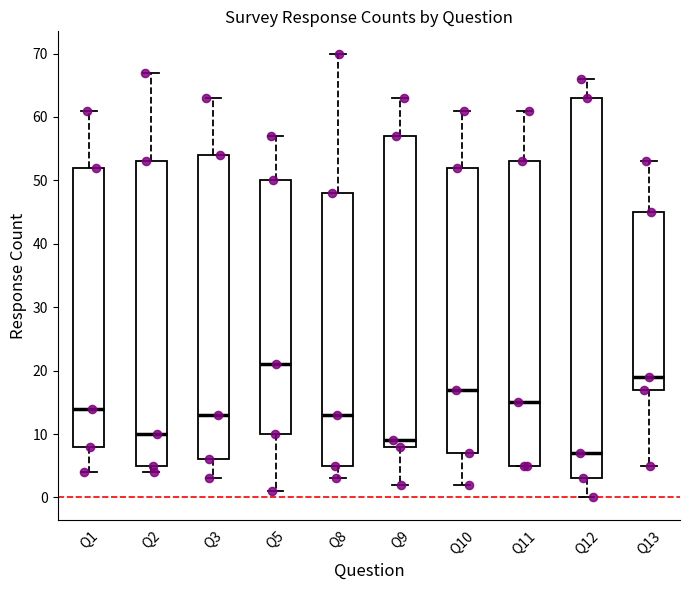

Reading left to right, read every box against the y-axis: the position of its median line, the range the box covers, and the ends of its whiskers. The values are not printed on the chart, so give them approximately, as read against the axis.

Q1: median 14, box 8 to 52, whiskers 4 to 61
Q2: median 10, box 5 to 53, whiskers 4 to 67
Q3: median 13, box 6 to 54, whiskers 3 to 63
Q5: median 21, box 10 to 50, whiskers 1 to 57
Q8: median 13, box 5 to 48, whiskers 3 to 70
Q9: median 9, box 8 to 57, whiskers 2 to 63
Q10: median 17, box 7 to 52, whiskers 2 to 61
Q11: median 15, box 5 to 53, whiskers 5 to 61
Q12: median 7, box 3 to 63, whiskers 0 to 66
Q13: median 19, box 17 to 45, whiskers 5 to 53